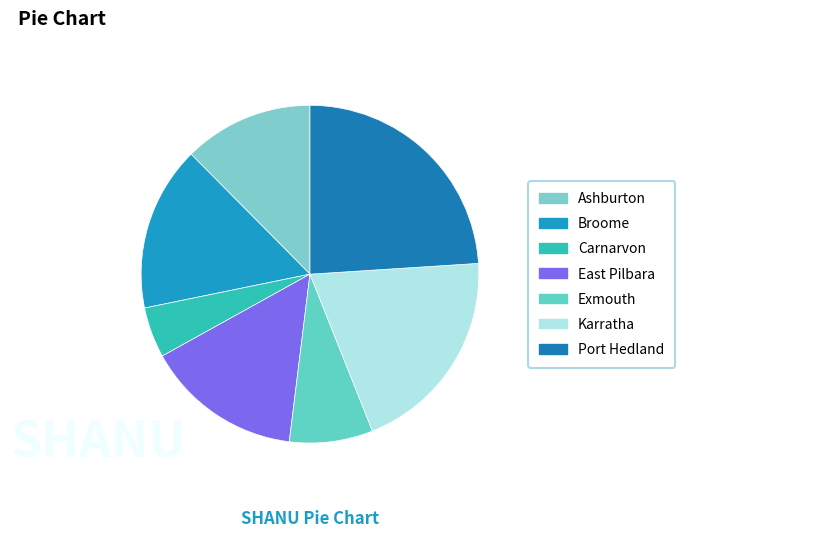

Does any single category account for the majority?

No